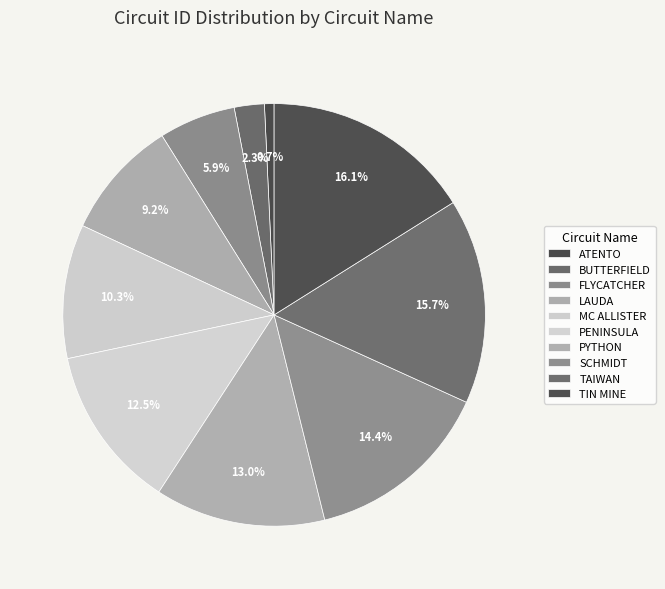

To the nearest percent, what percentage of the pie is MC ALLISTER?

10%